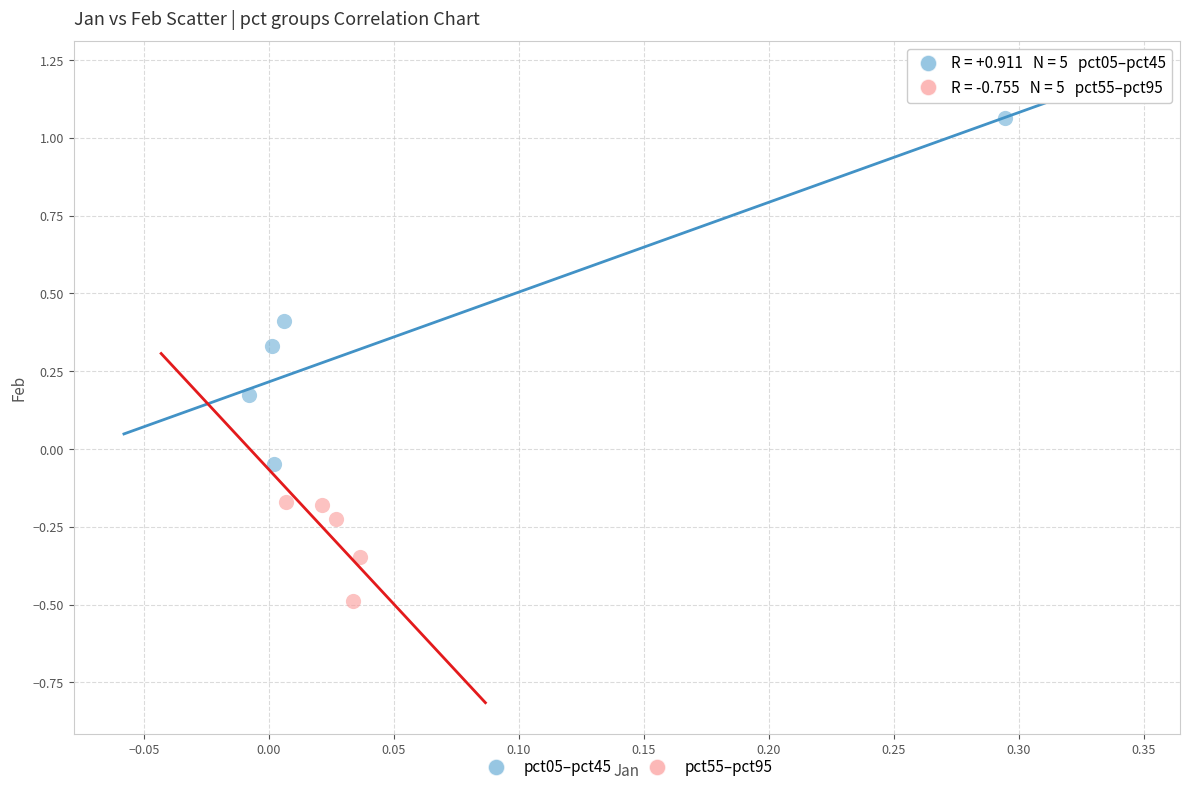

Which series reaches the minimum Y coordinate?

pct55–pct95